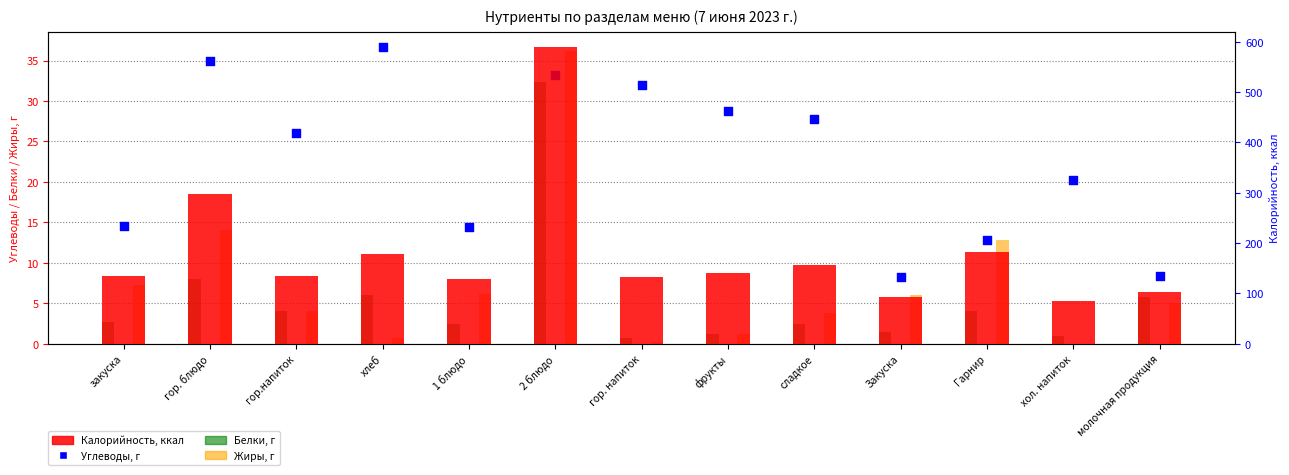

Which series has the largest total across all categories?

Калорийность